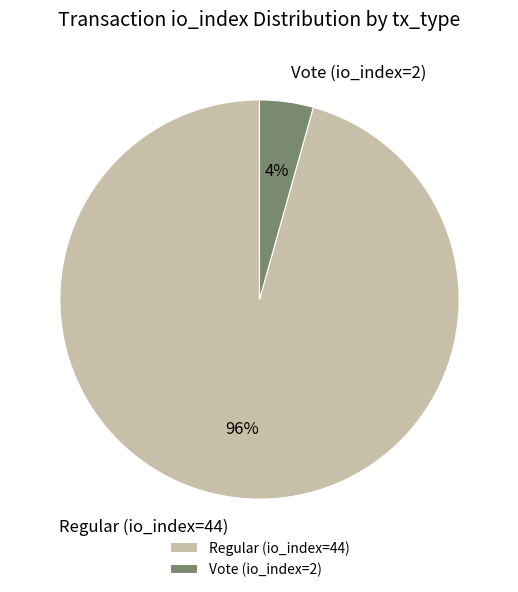

What is the largest slice in the pie chart?

Regular (io_index=44)